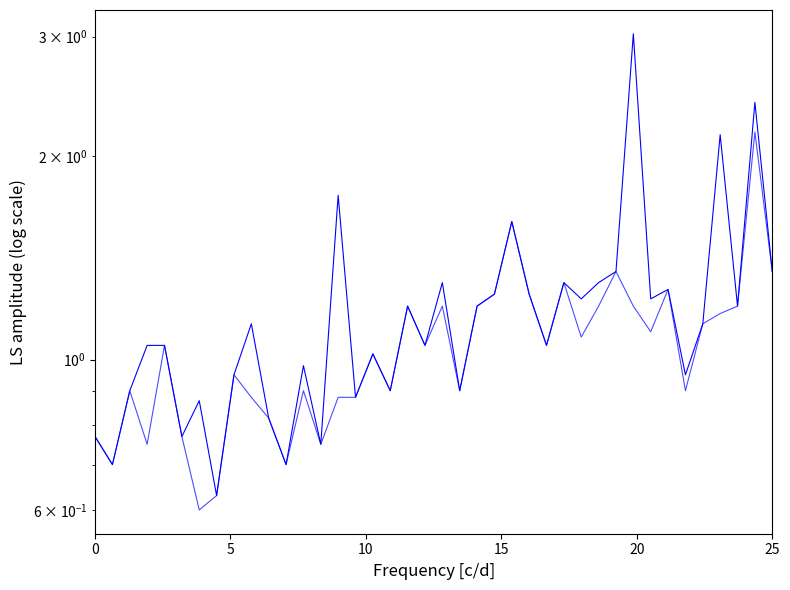

What is the smallest value displayed?

0.6